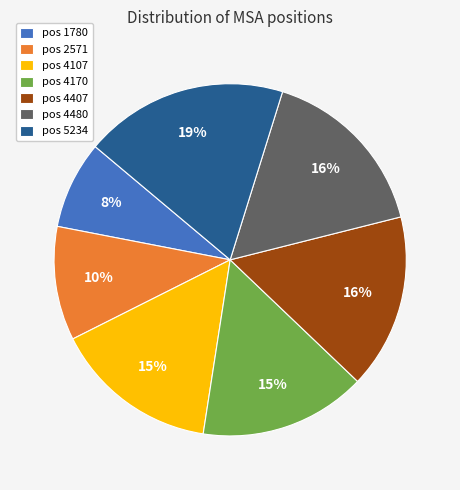

Which has a higher value, pos 5234 or pos 2571?

pos 5234